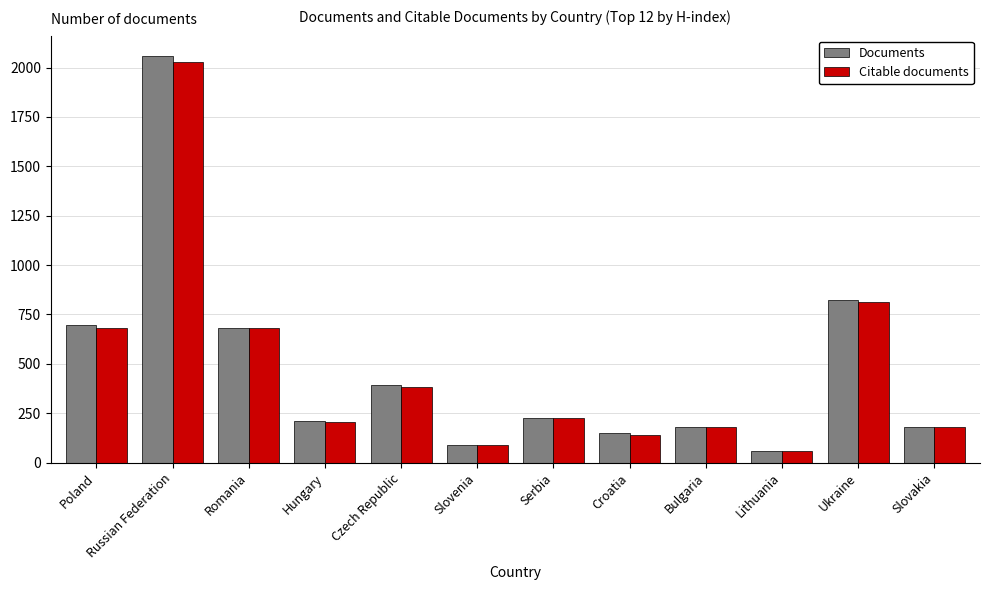

At which category does the chart reach its minimum across all series?

Lithuania